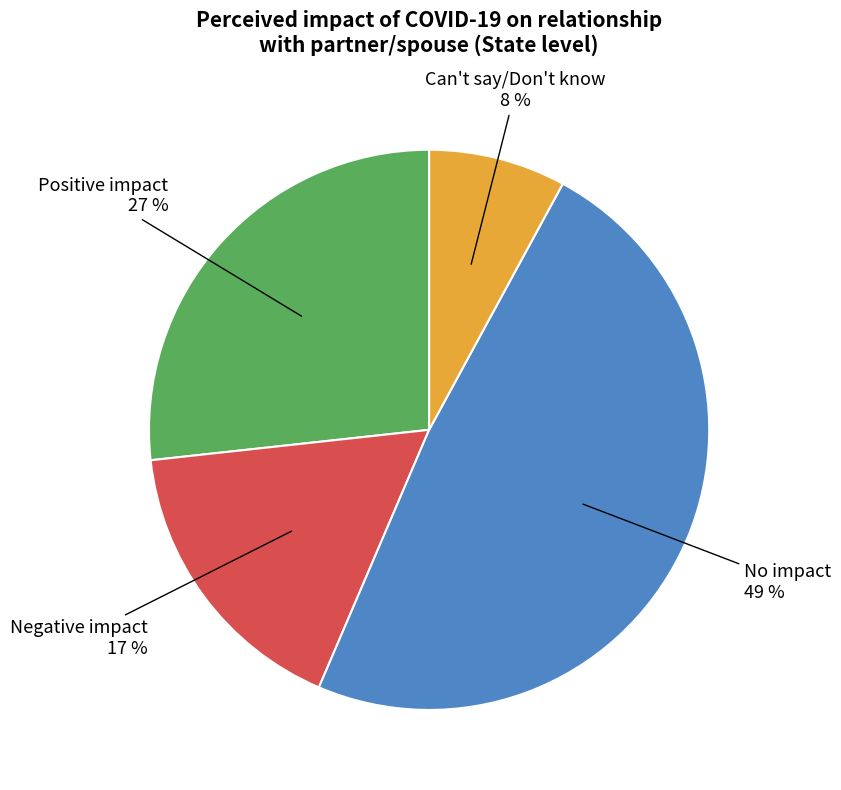

What percentage is the Negative impact slice, to the nearest percent?

17%